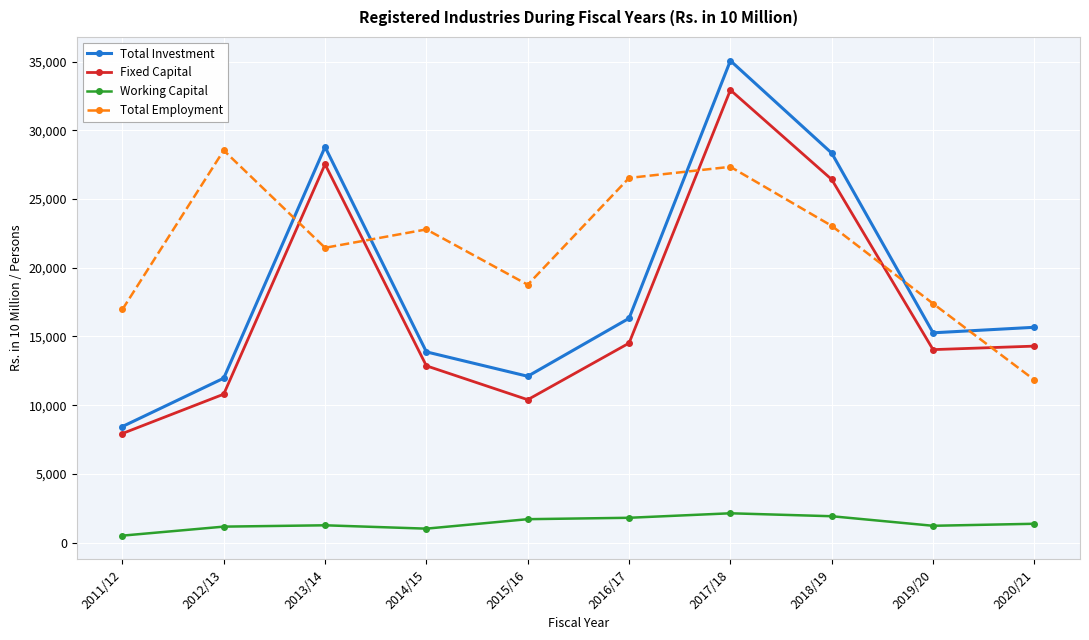

Which series has the largest total across all categories?

Total Employment